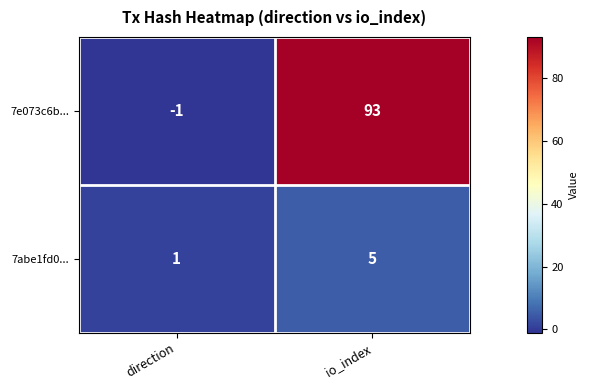

What is the difference between the maximum and minimum values in the 7e073c6b... series?

94